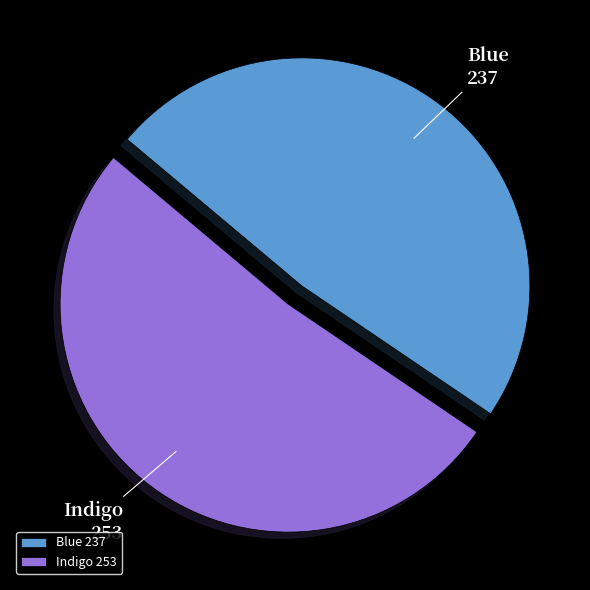

The Indigo slice represents 40% of the pie. True or false?

False